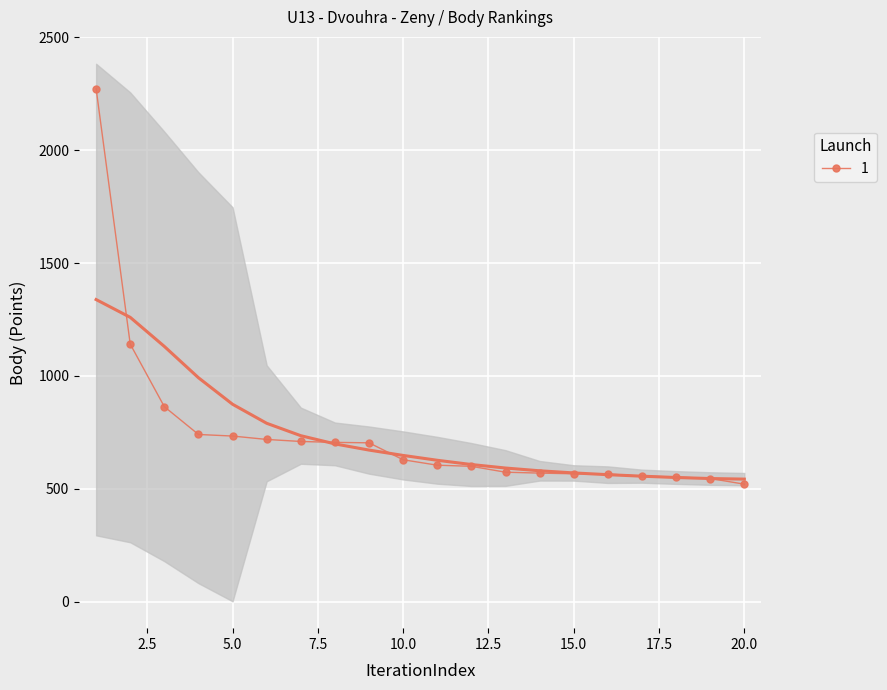

What is the difference between the maximum and minimum values?

1751